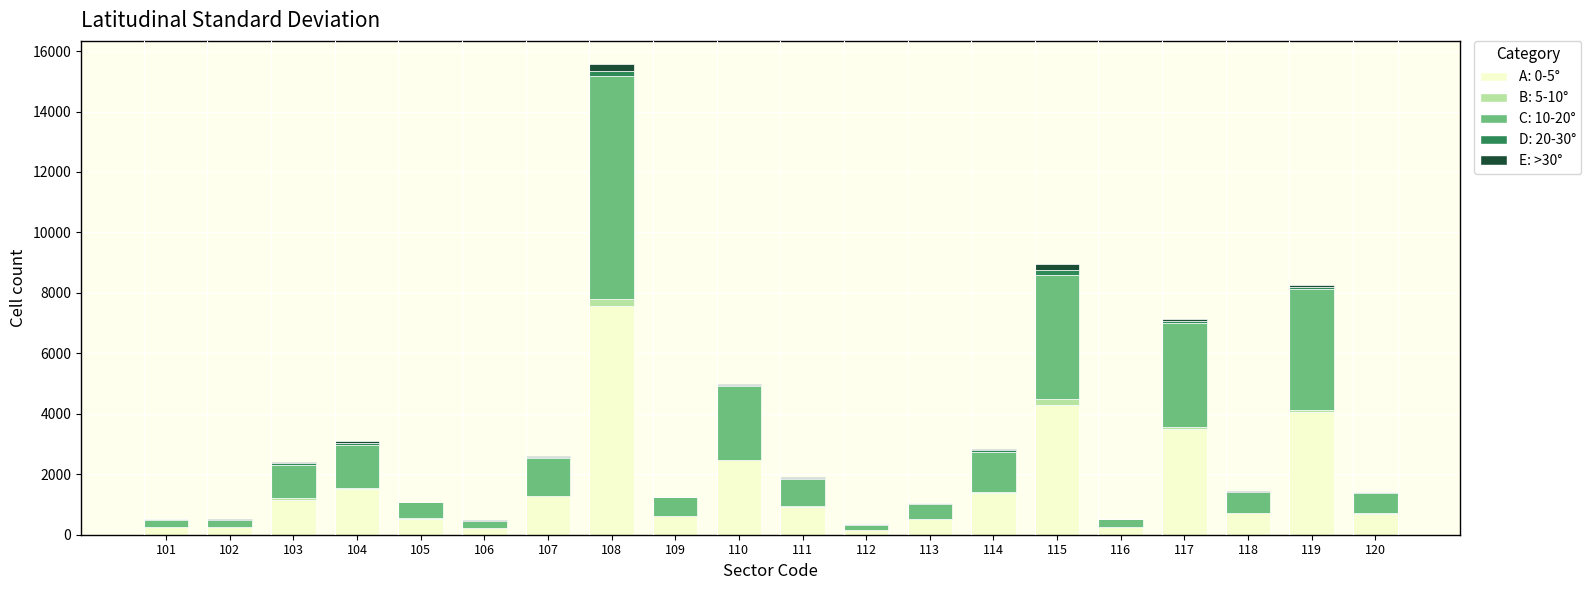

At which category is the sum across all series the highest?

108